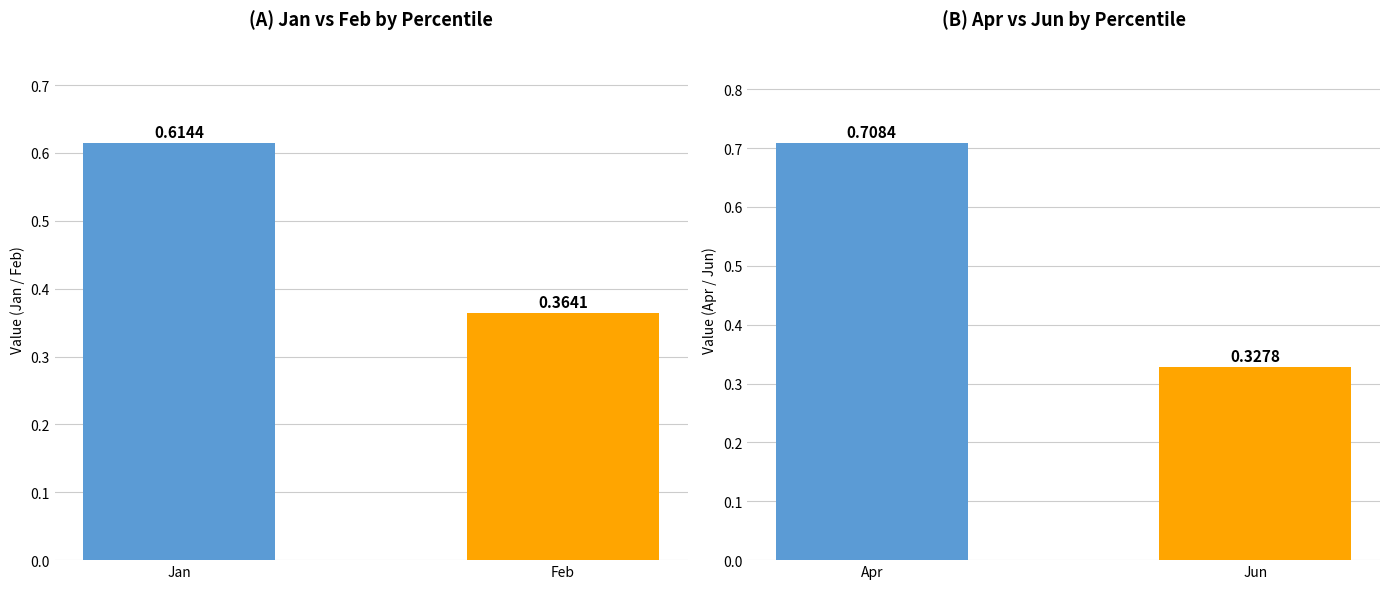

What is the change in value from Jan to Feb?

-0.3